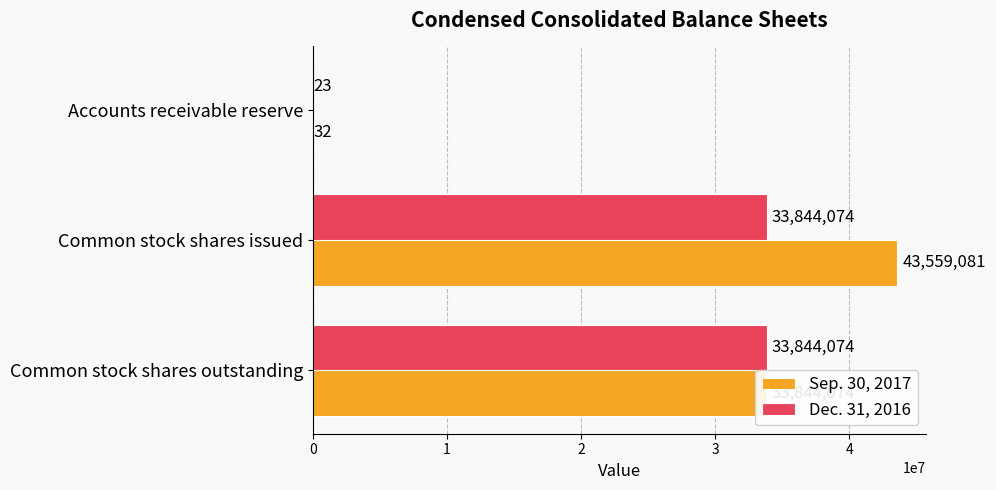

What is the sum of the Sep. 30, 2017 values at Accounts receivable reserve and Common stock shares issued?

43559113